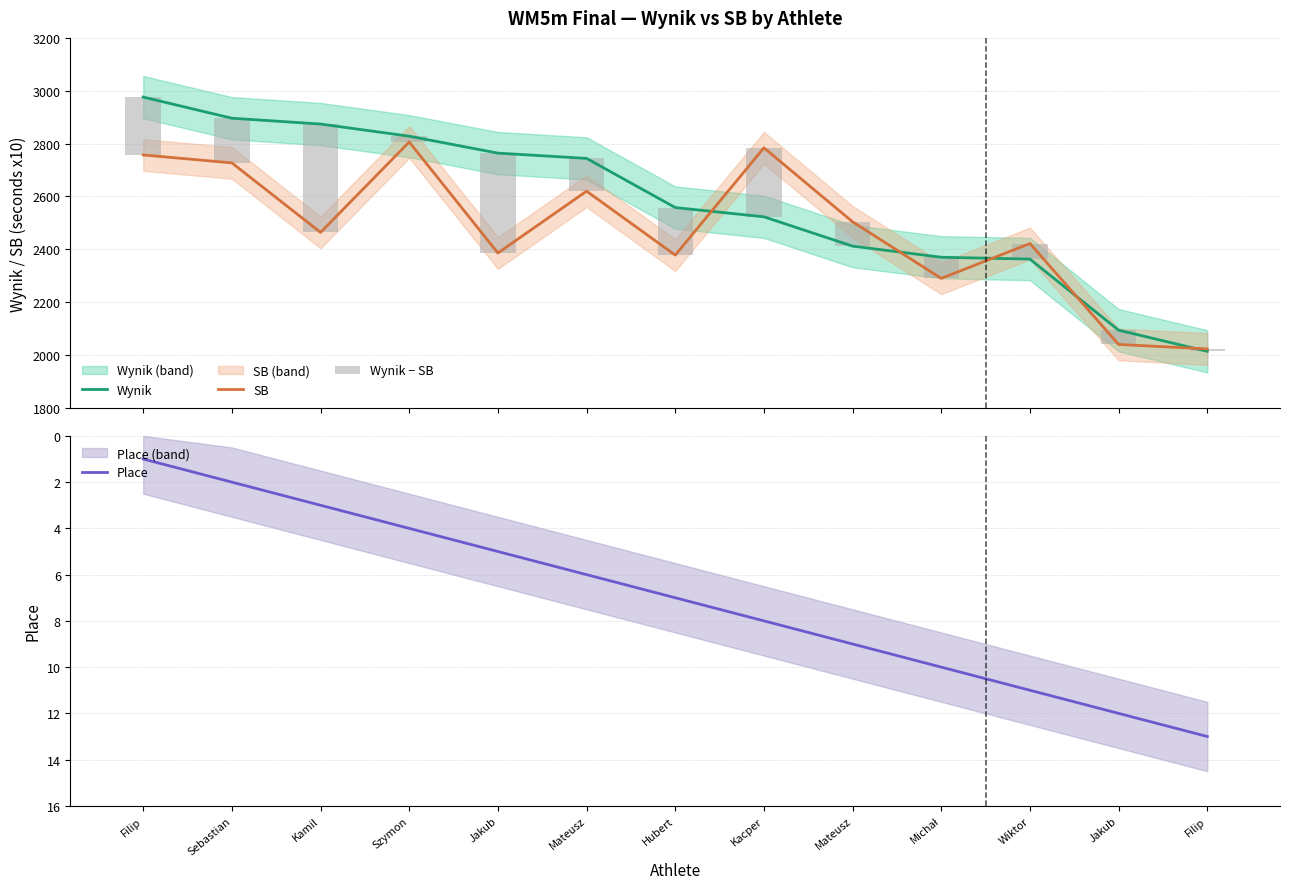

At which label is Wynik closest to 2495?

Kacper